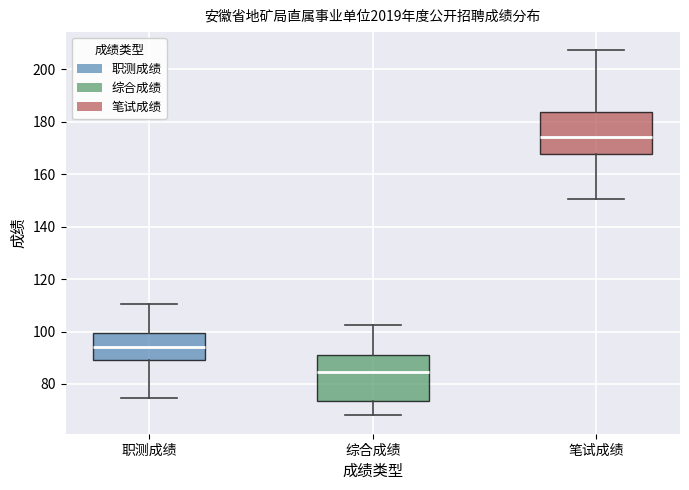

Where does the median line of the box for 综合成绩 sit on the y-axis? The values are not printed on the chart, so give them approximately, as read against the axis.

84